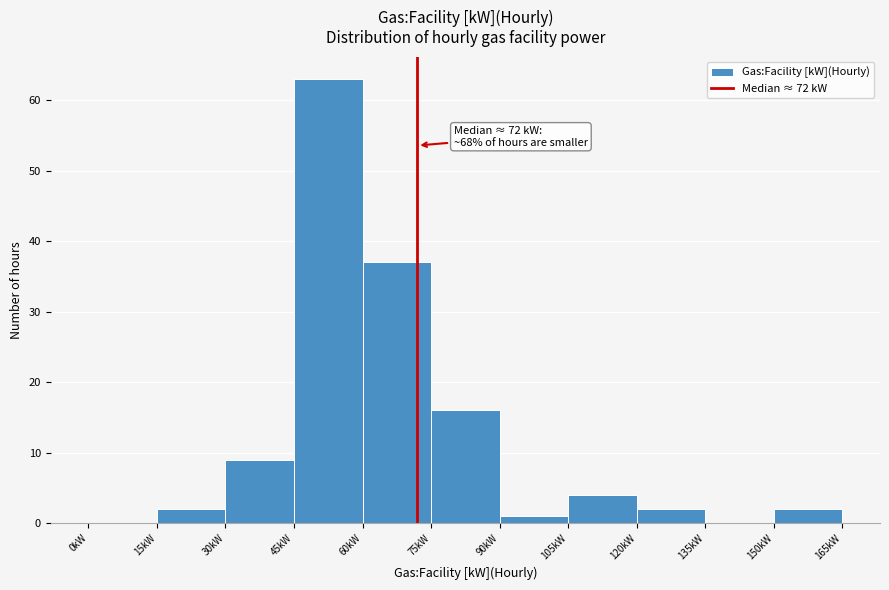

Over which range of the x-axis is the bar tallest?

45 to 60